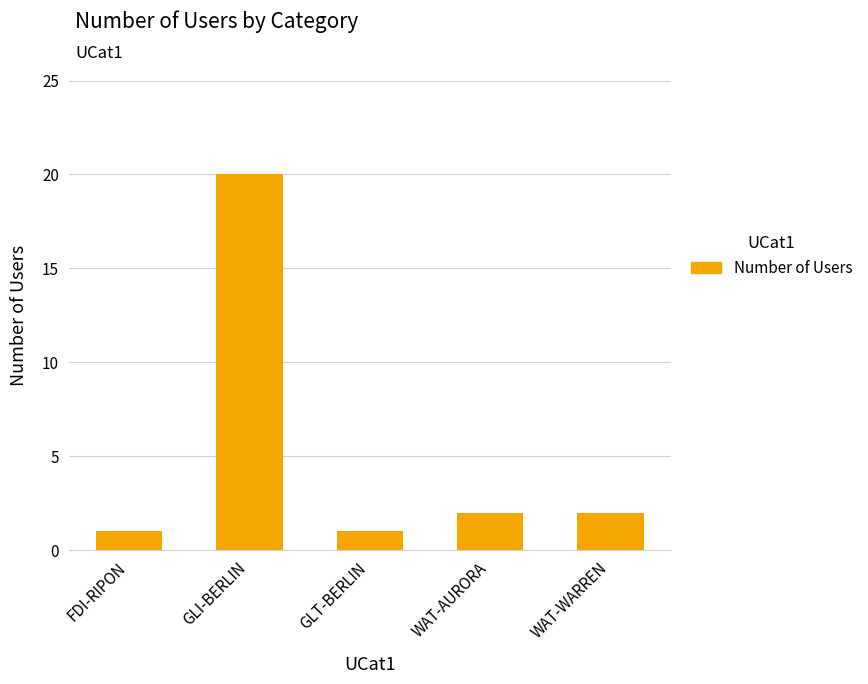

What is the maximum value shown in the chart?

20